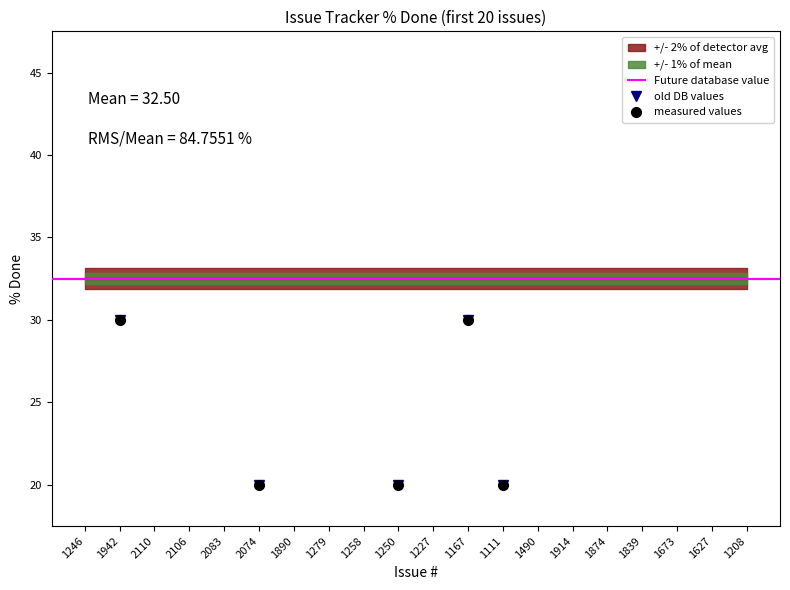

At which label is old DB values closest to 40?

1942